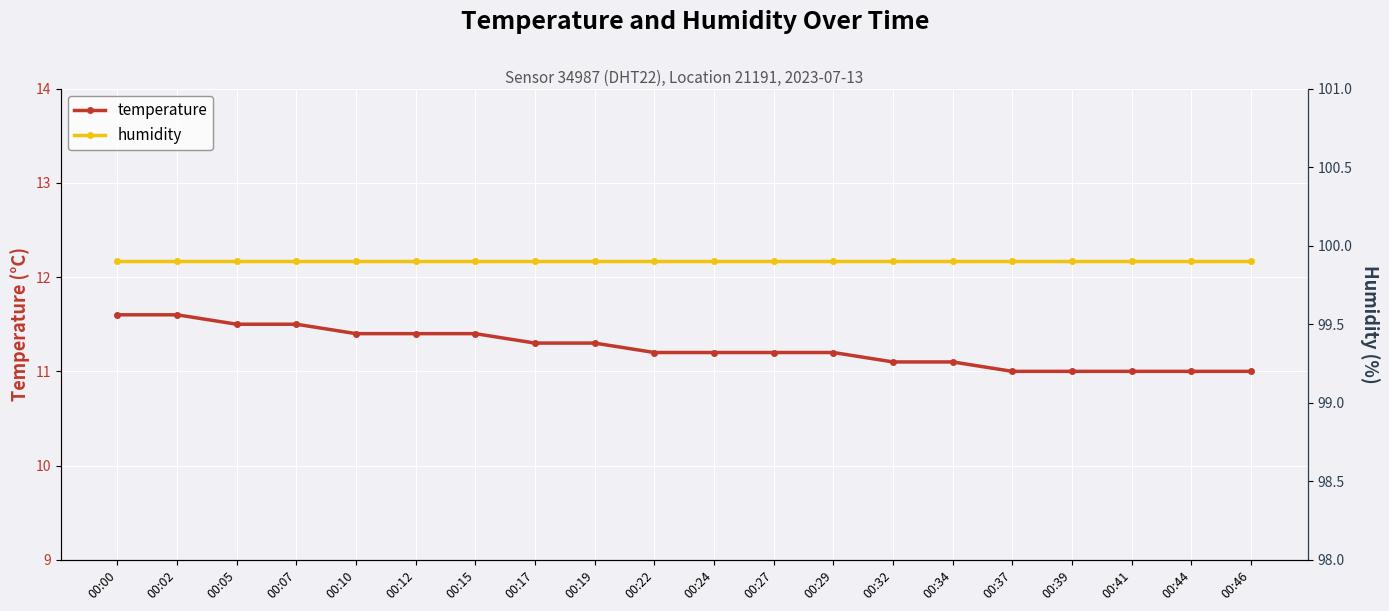

What are all the series names shown in the legend?

temperature, humidity